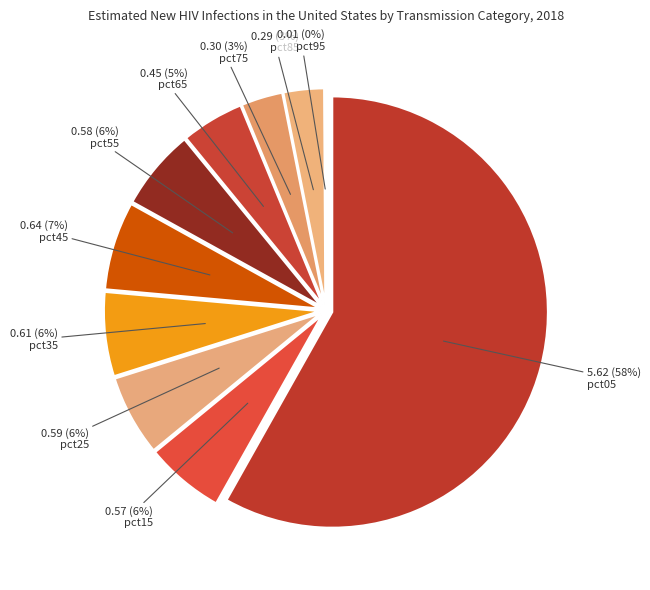

To the nearest percent, what is the combined percentage of pct25 and pct55?

12%